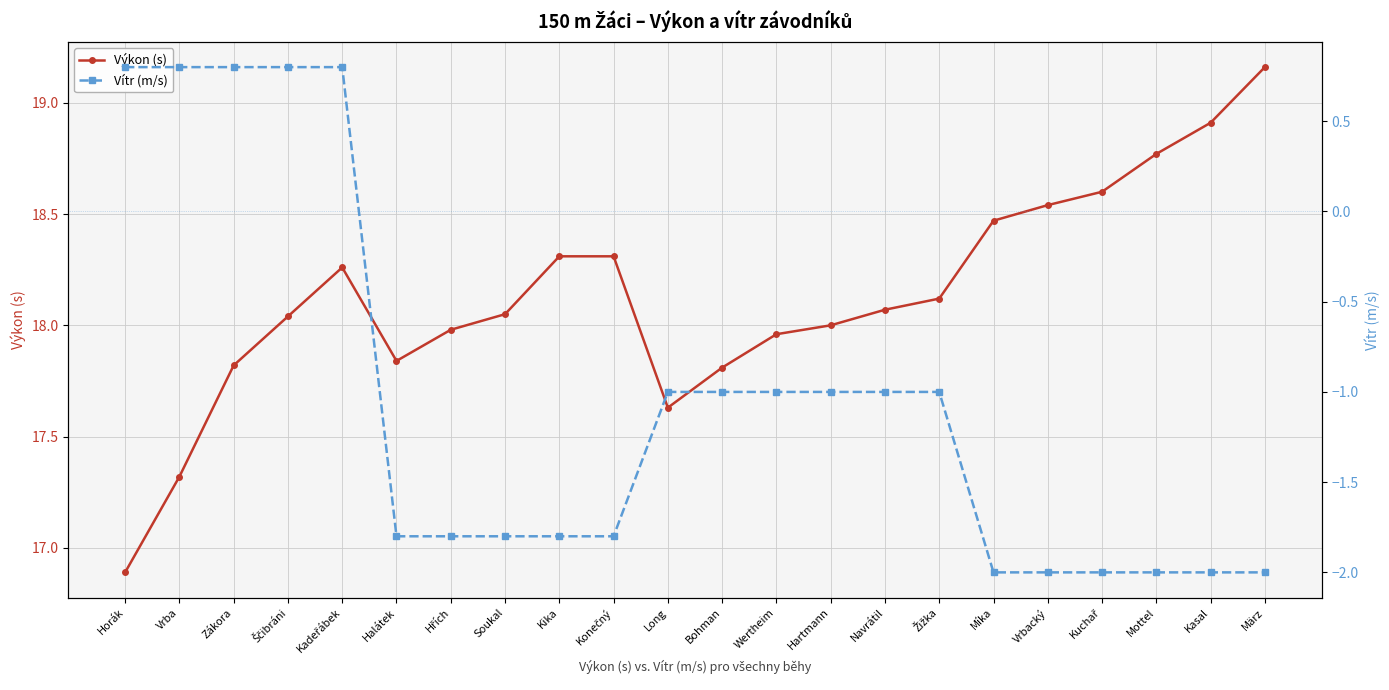

True or false: Výkon (s) has more than 1 interior local peaks.

False